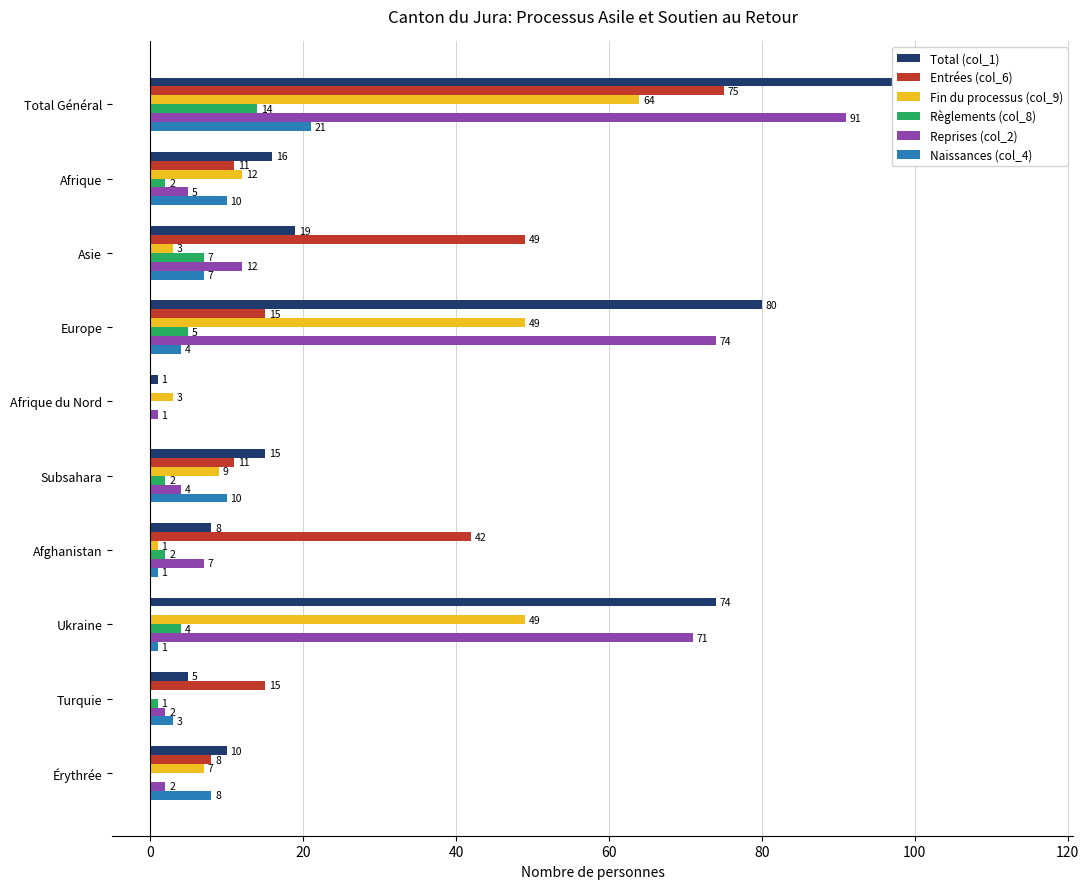

How many data points does each series have?

10